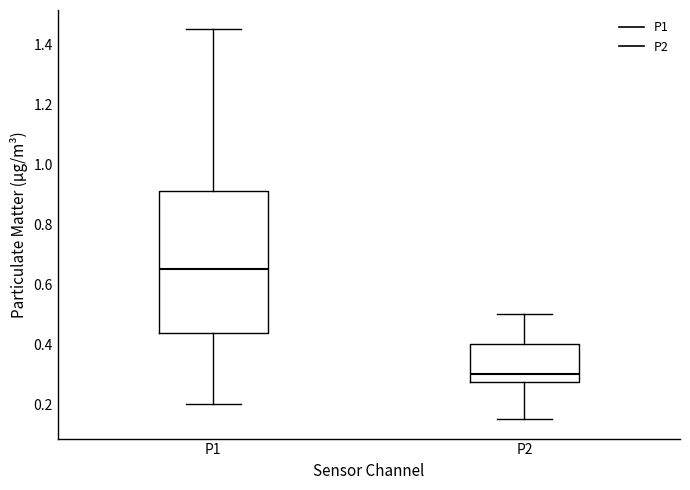

Which box has the lowest median line?

P2